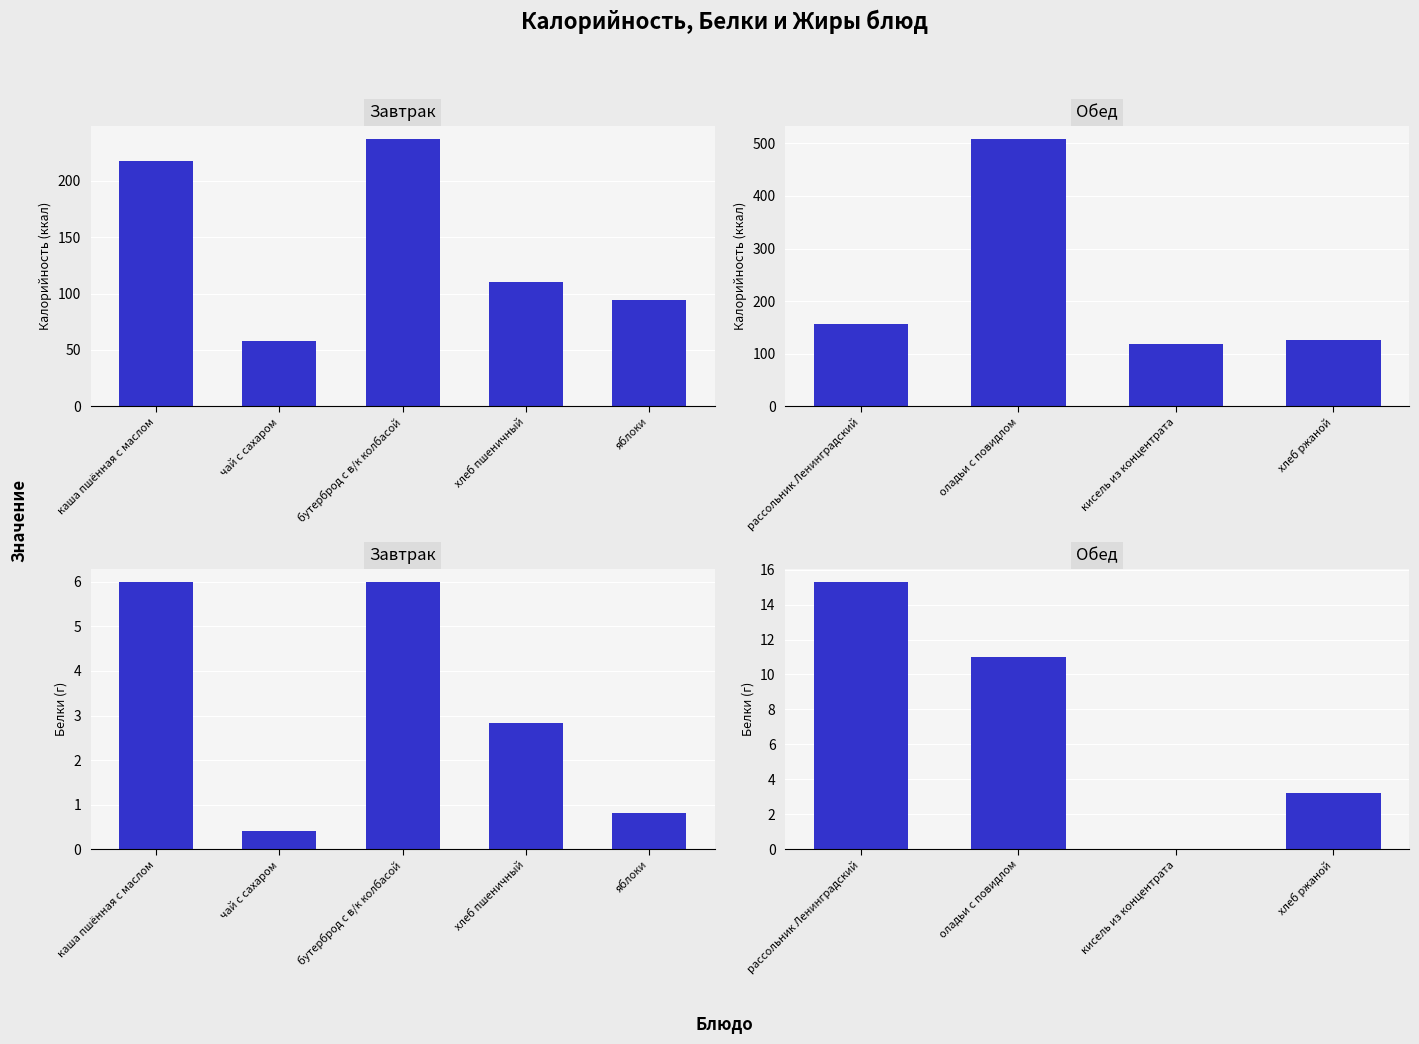

How many data points in Белки (г) are above 11?

1